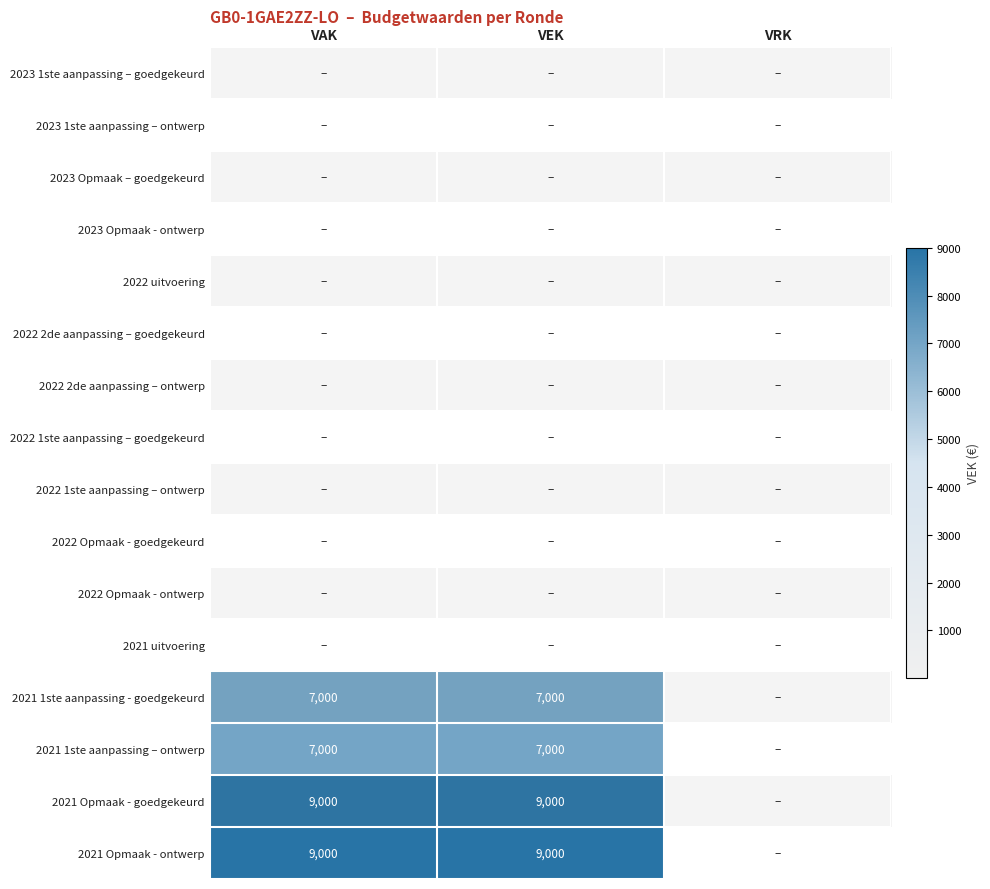

At which label does 2021 1ste aanpassing – ontwerp reach its peak?

VAK